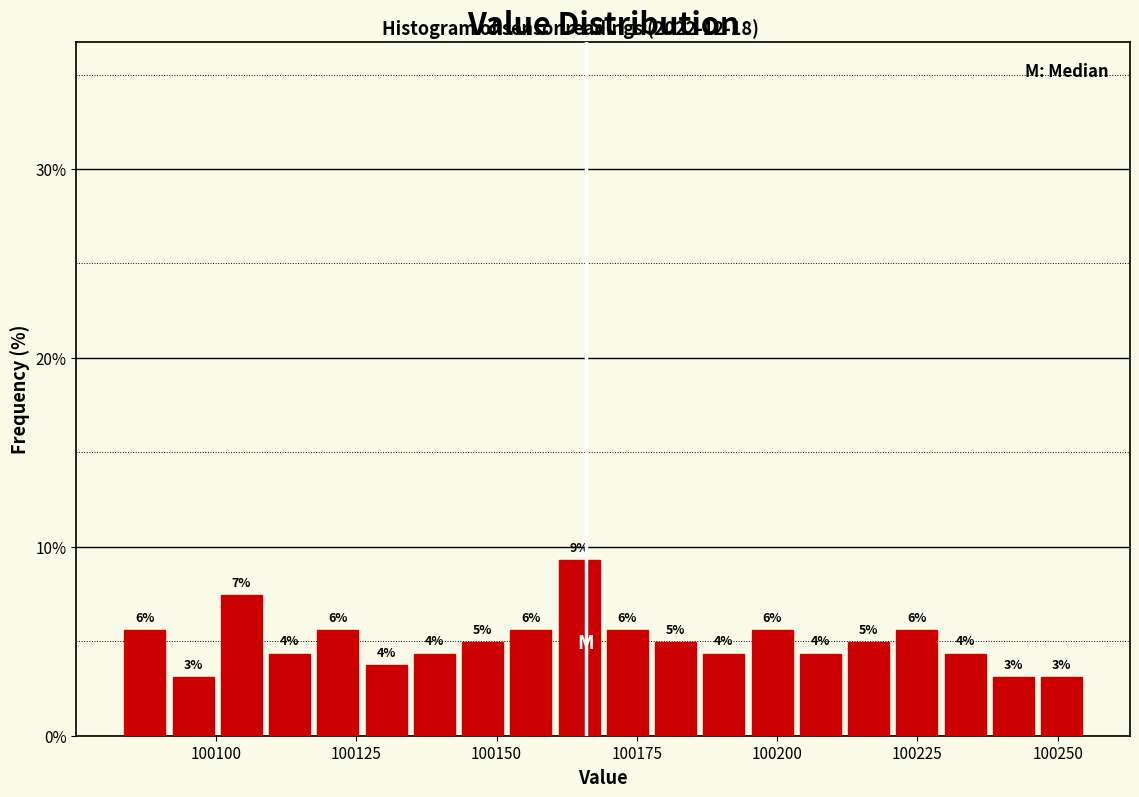

Around what value on the x-axis is the tallest bar? Give the approximate position of its centre, as read against the axis.

100165